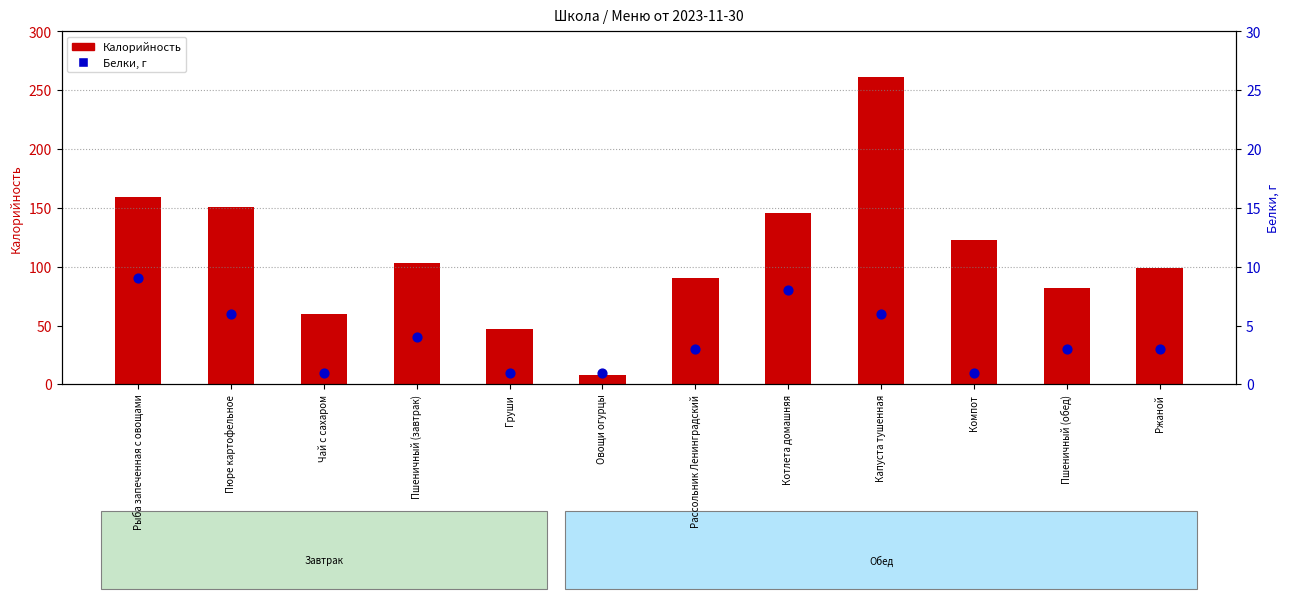

Which series has the largest total across all categories?

Калорийность